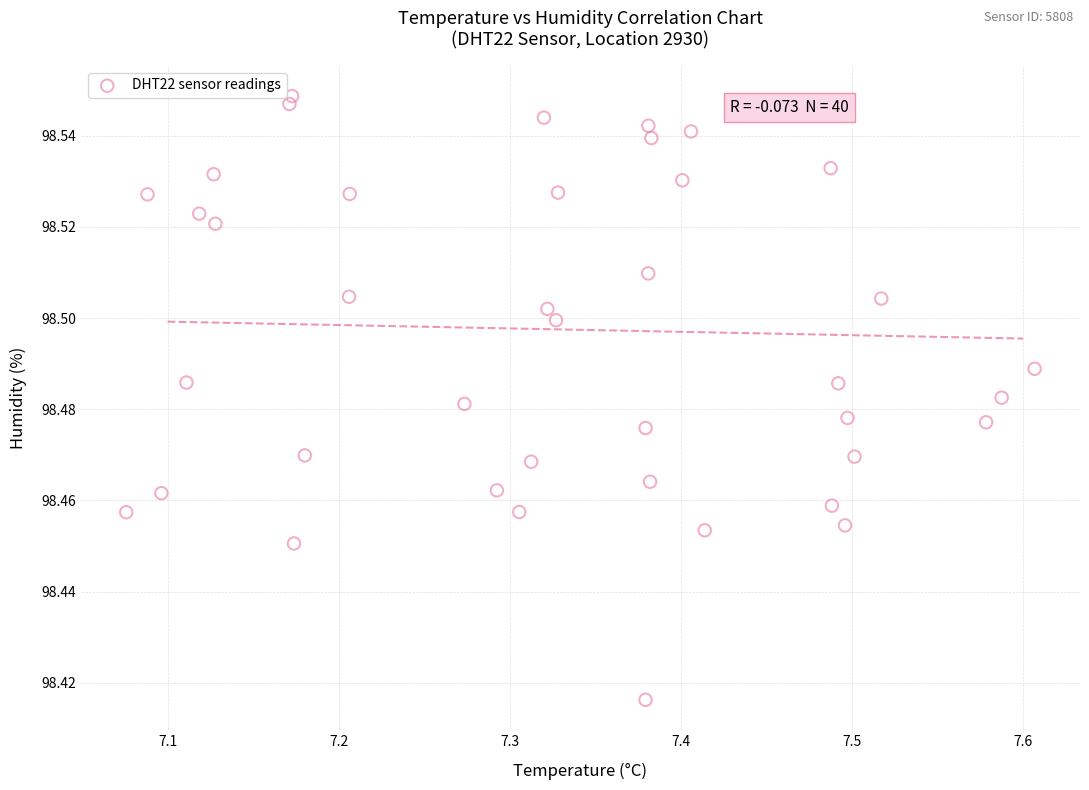

What is the range of X values (max minus min)?

0.5